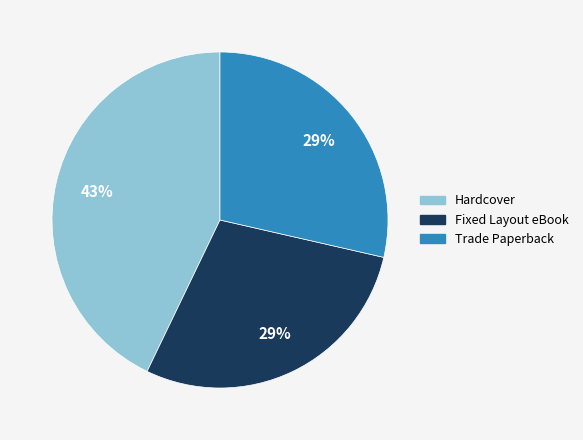

Is there a majority slice in this chart?

No